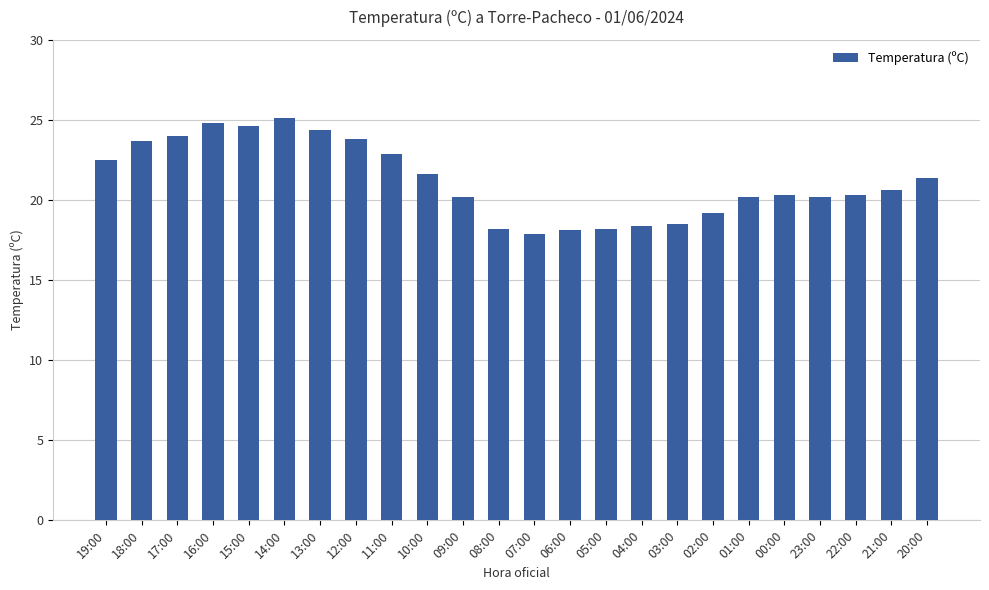

How many series are shown in this chart?

1